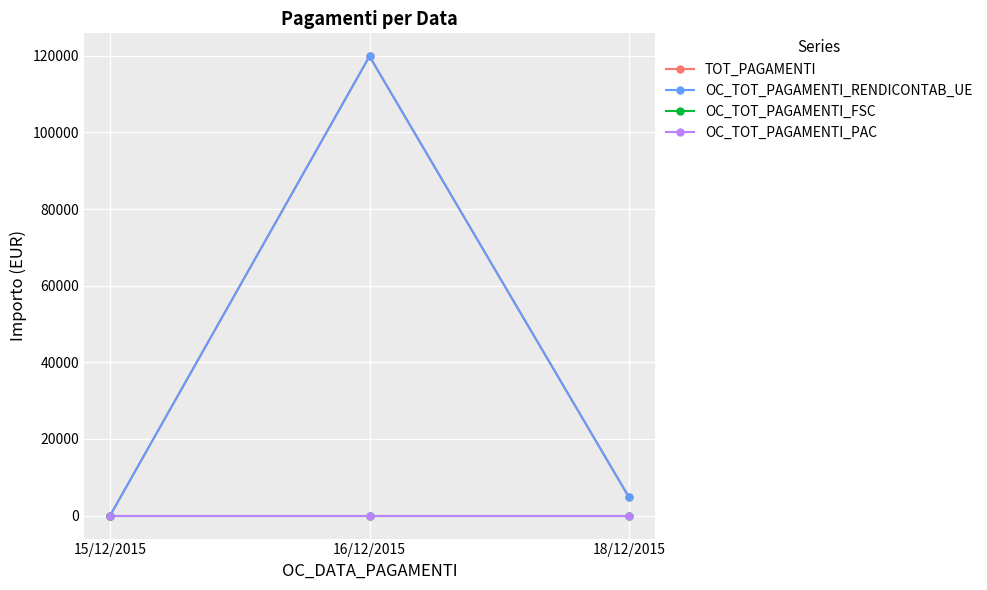

What is the spread (max minus min) of values at 18/12/2015?

4816.4